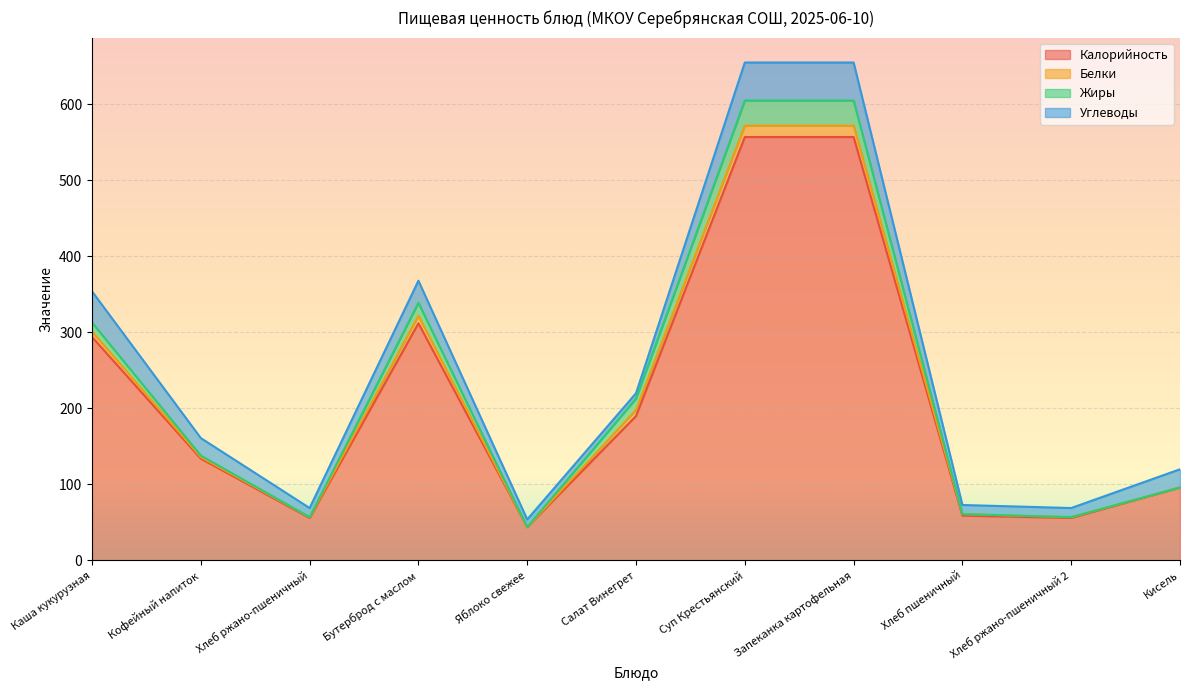

True or false: Калорийность has a value of 65 at Бутерброд с маслом.

False